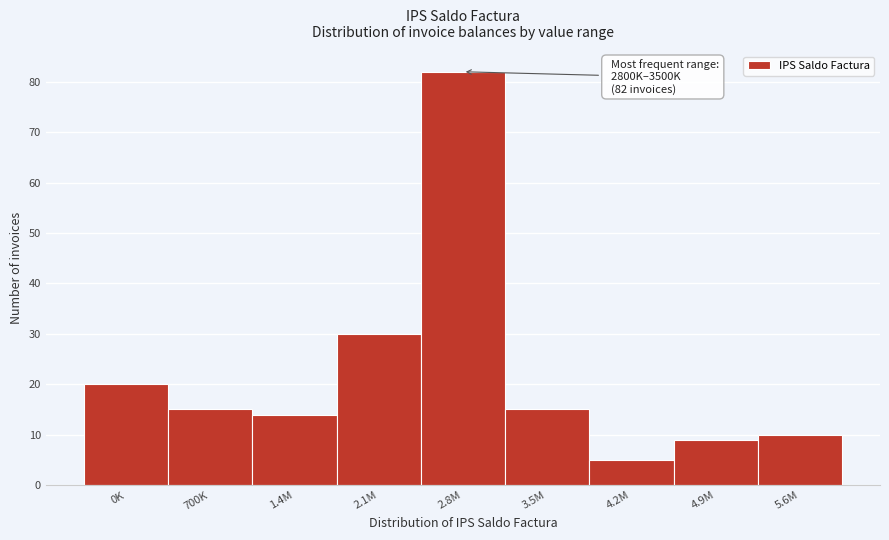

Reading left to right, what are all the values shown in this chart?

0K=20	700K=15	1.4M=14	2.1M=30	2.8M=82	3.5M=15	4.2M=5	4.9M=9	5.6M=10